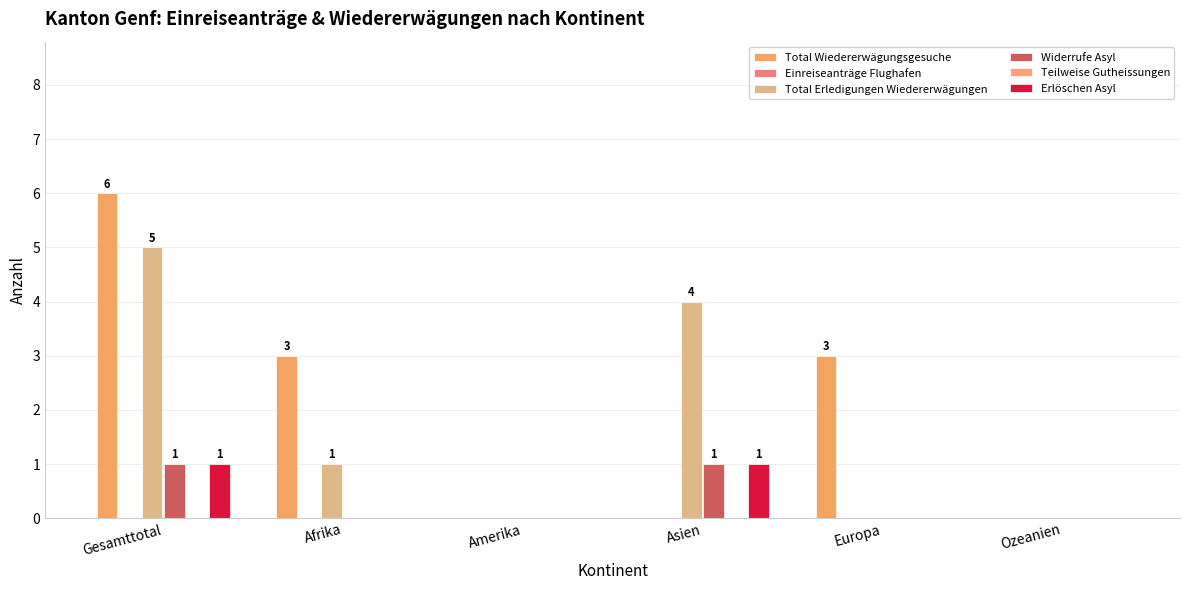

What is the total value across all series at Europa?

3